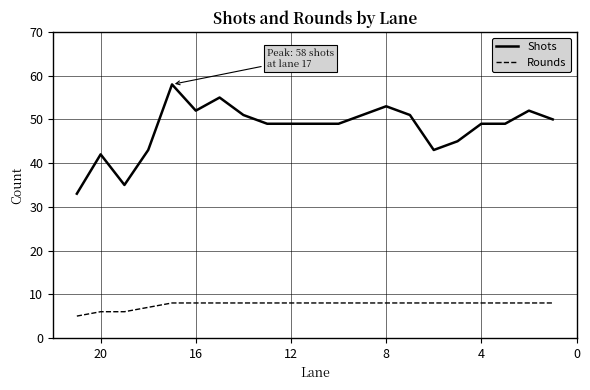

Which series has the largest total across all categories?

Shots